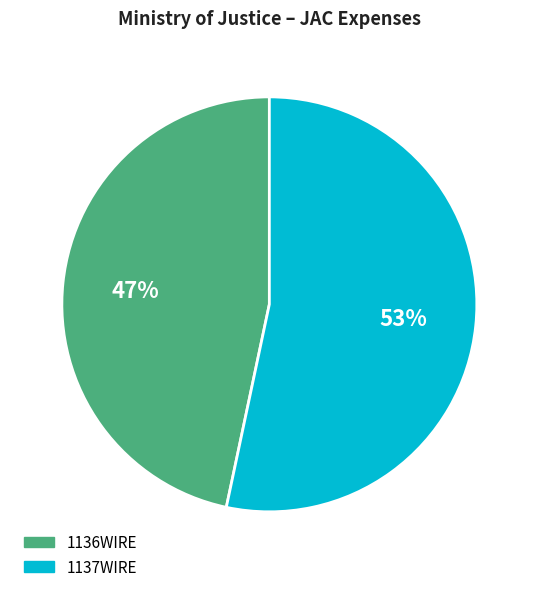

To the nearest percent, what is the average slice percentage?

50%